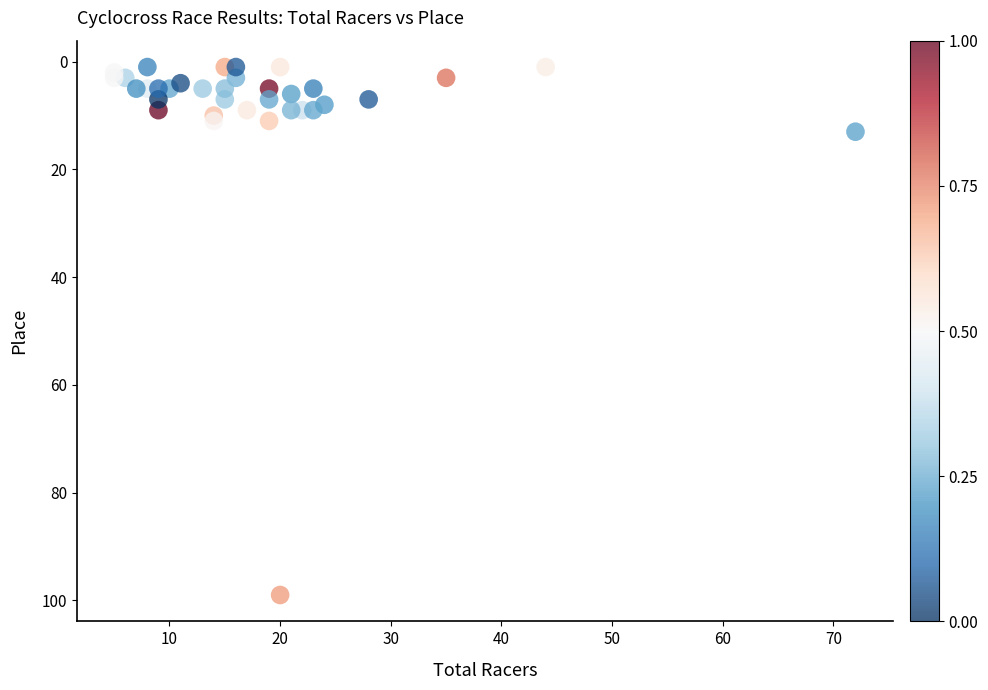

What Y value in the scatter plot is closest to 50?

13